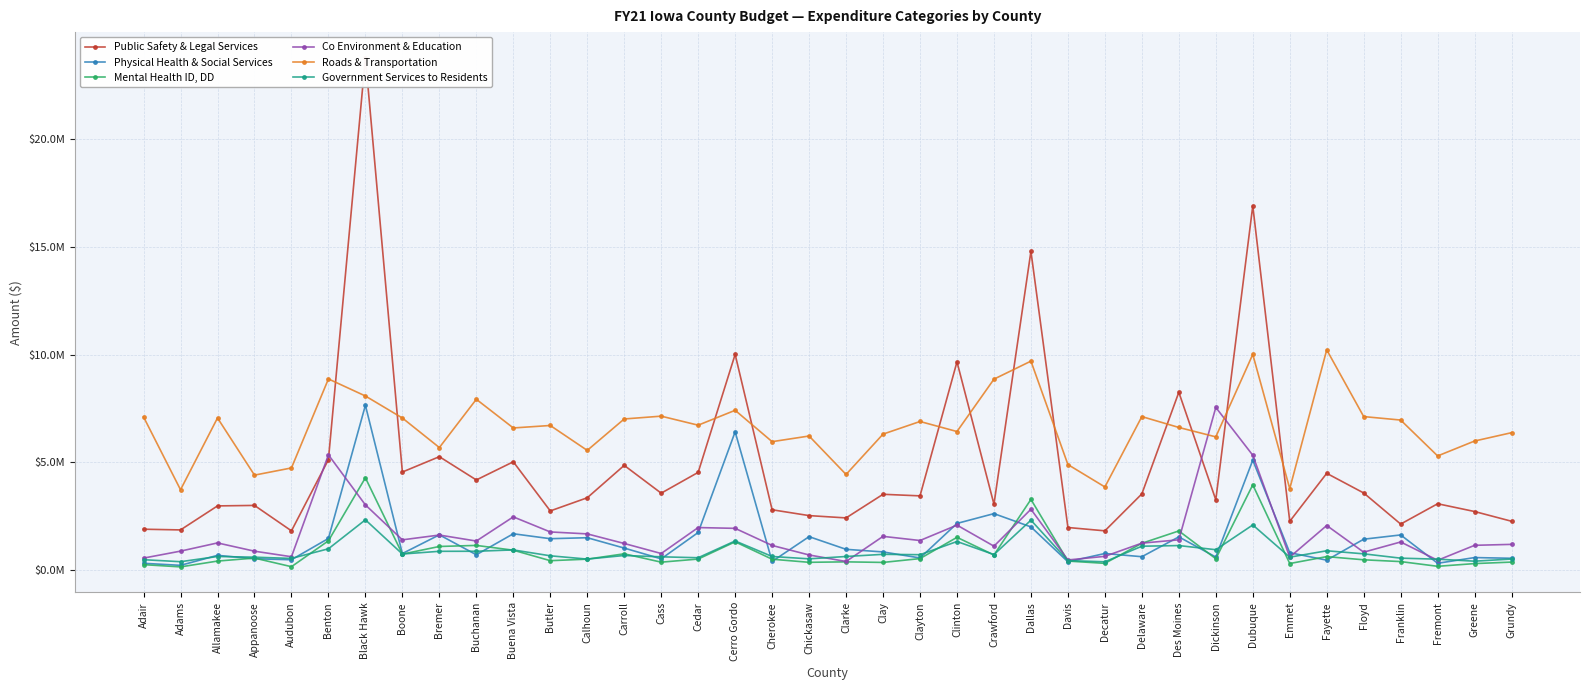

What position from the right is Buena Vista?

28